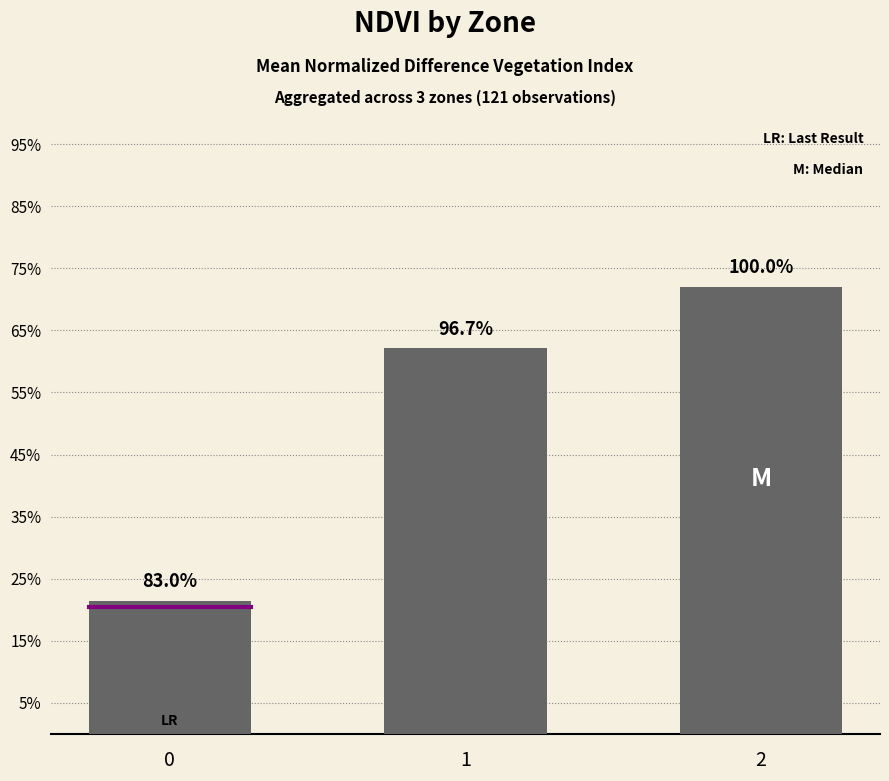

Does the chart contain any negative values?

No